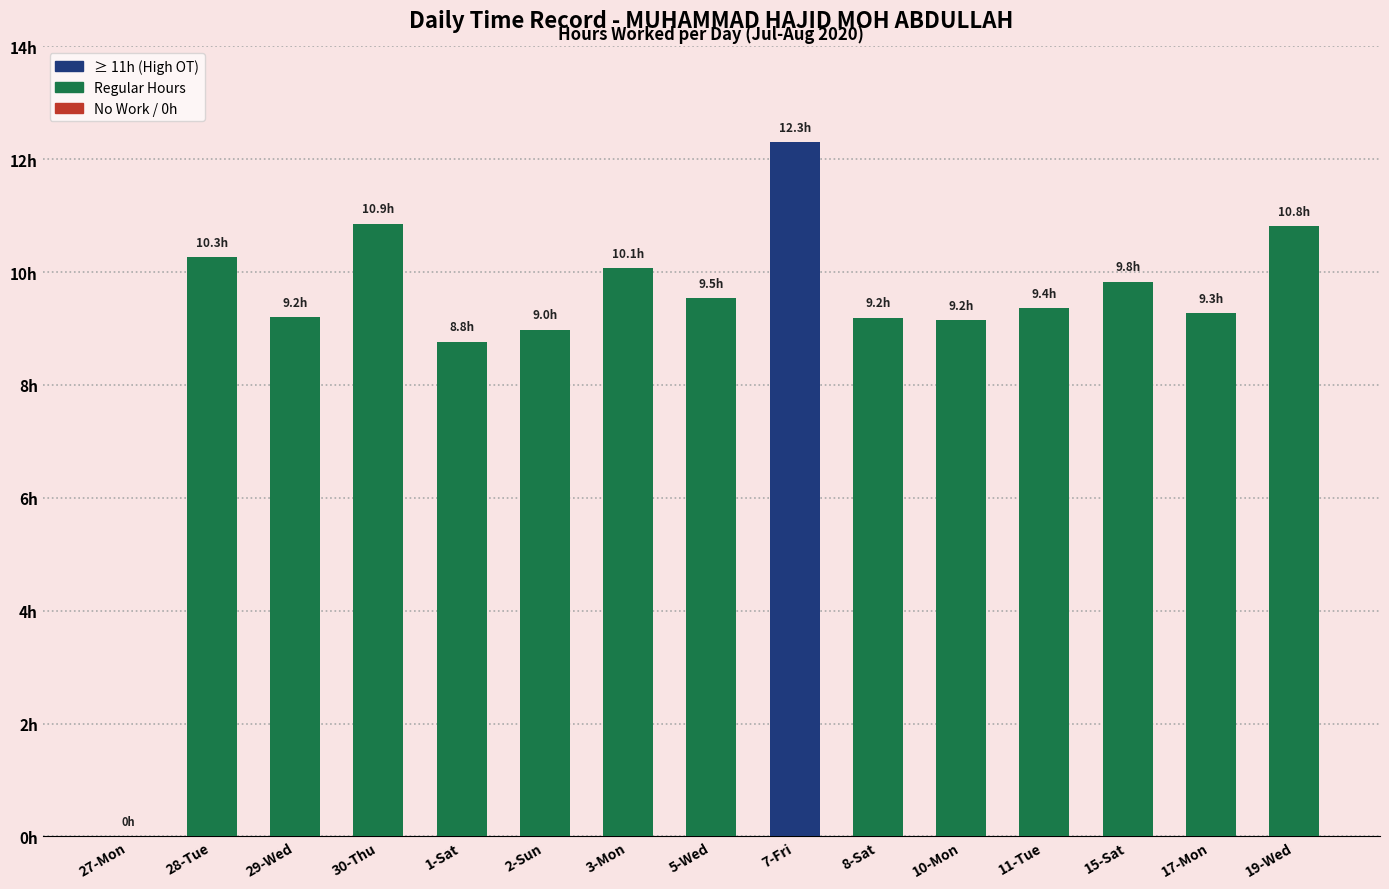

Reading left to right, what are all the values shown in this chart?

27-Mon=0.0	28-Tue=10.3	29-Wed=9.2	30-Thu=10.9	1-Sat=8.8	2-Sun=9.0	3-Mon=10.1	5-Wed=9.5	7-Fri=12.3	8-Sat=9.2	10-Mon=9.2	11-Tue=9.4	15-Sat=9.8	17-Mon=9.3	19-Wed=10.8